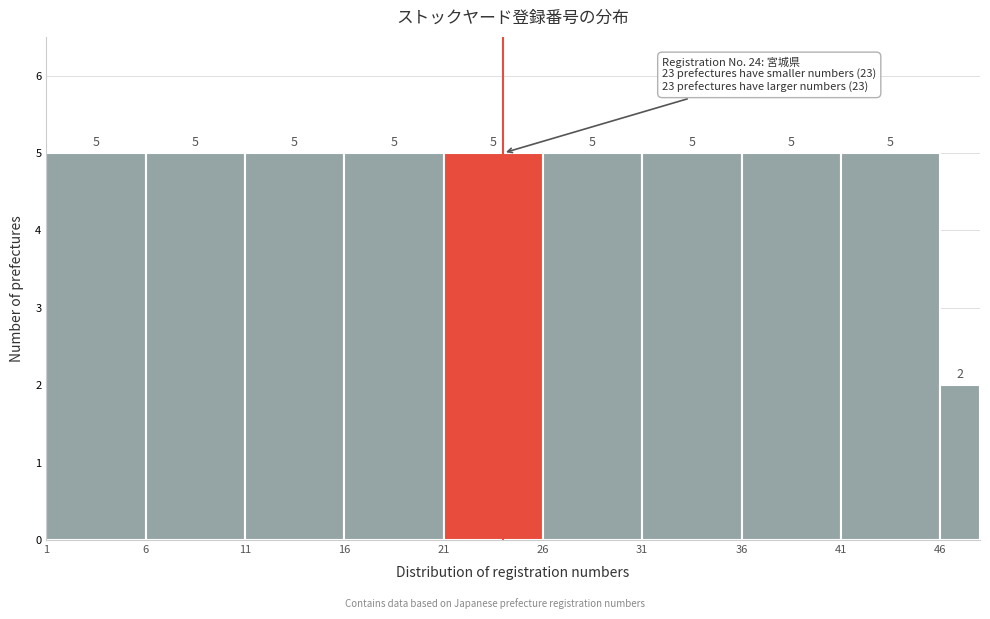

What is the height of the bar covering 41 to 46 on the x-axis?

5